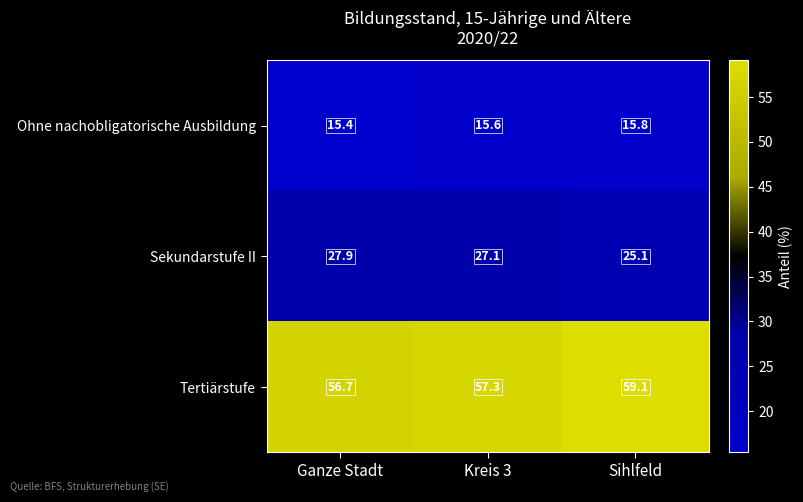

Reading left to right, extract all data points from this chart.

Ohne nachobligatorische Ausbildung: Ganze Stadt=15.4	Kreis 3=15.6	Sihlfeld=15.8
Sekundarstufe II: Ganze Stadt=27.9	Kreis 3=27.1	Sihlfeld=25.1
Tertiärstufe: Ganze Stadt=56.7	Kreis 3=57.3	Sihlfeld=59.1